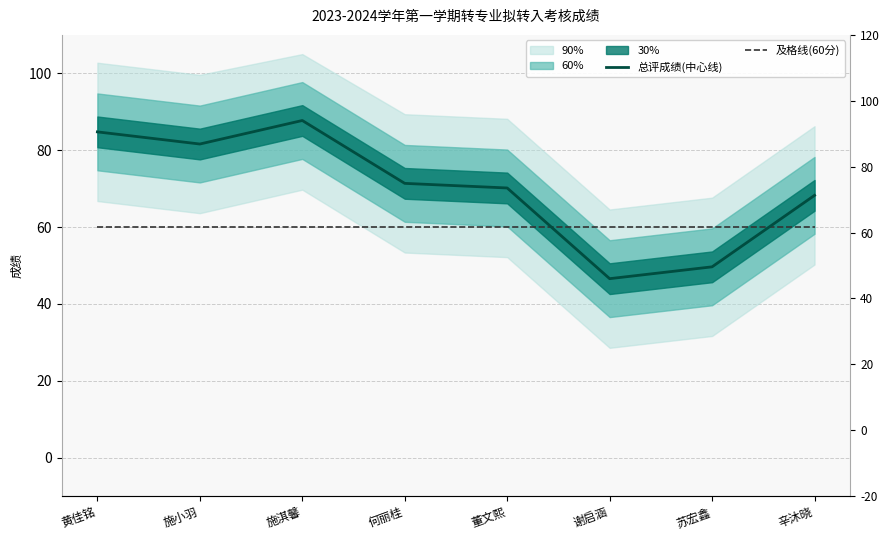

Which series has the largest total across all categories?

总评成绩(中心线)